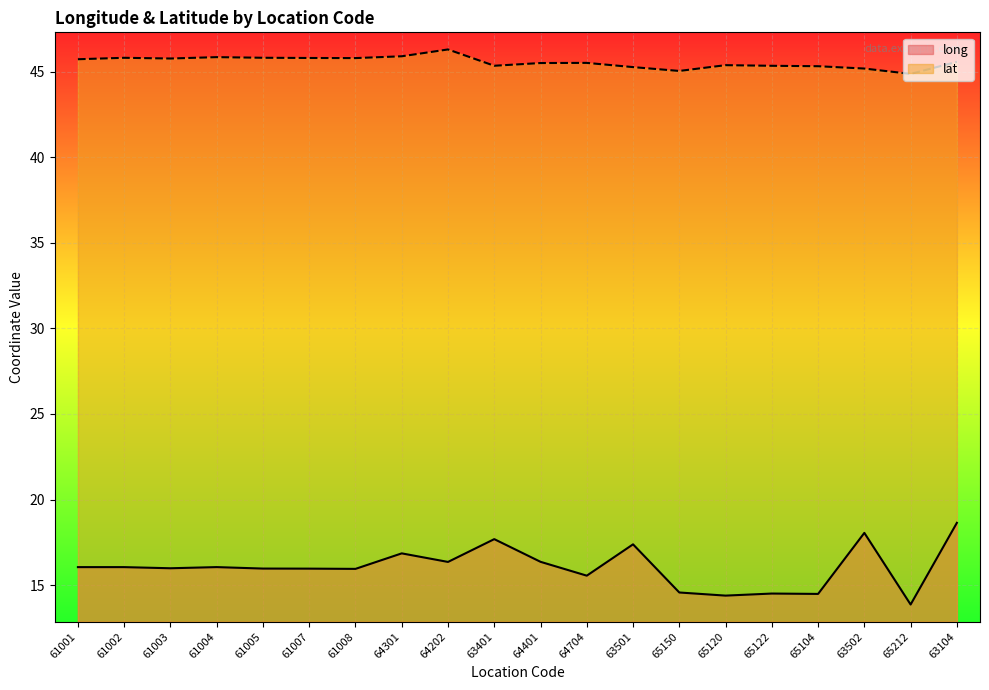

Rank the series by their maximum value, from highest to lowest.

lat, long